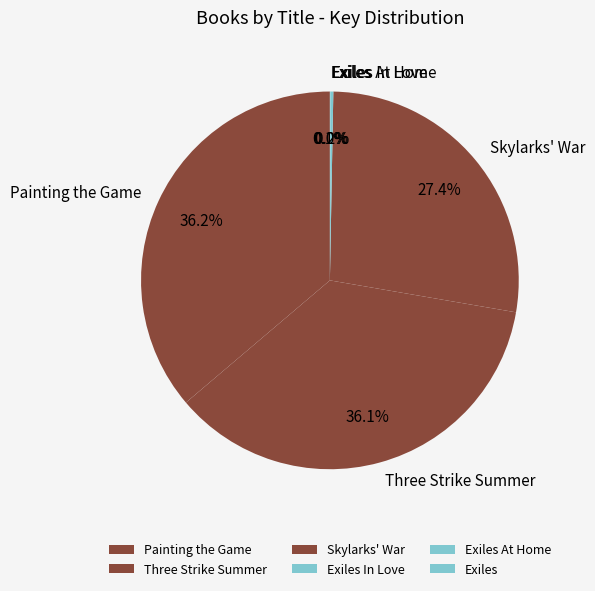

How much of the chart is everything except Skylarks' War?

72.6%